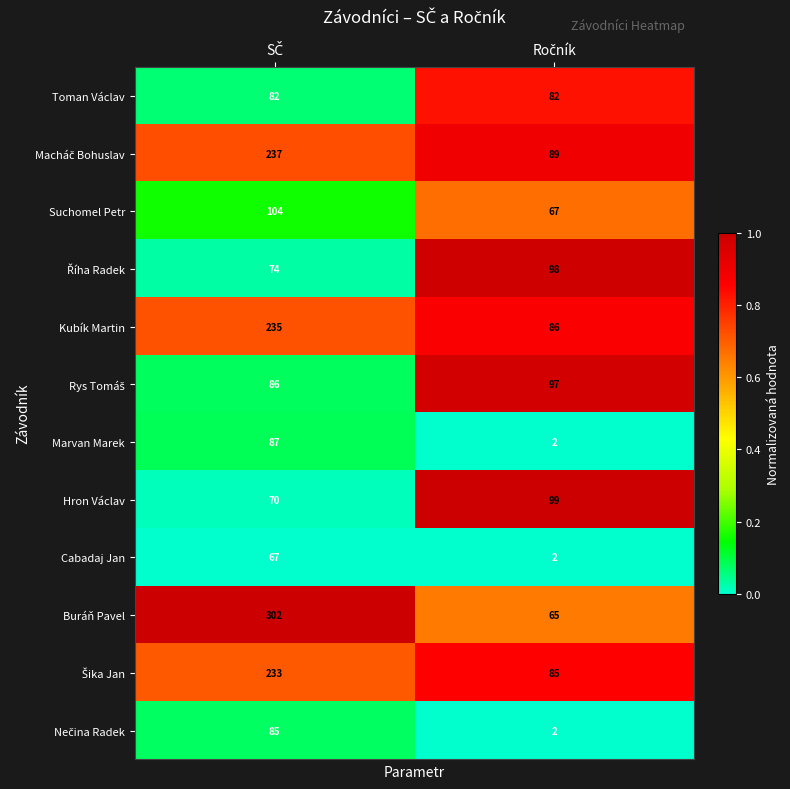

Which series has the largest total across all categories?

Buráň Pavel